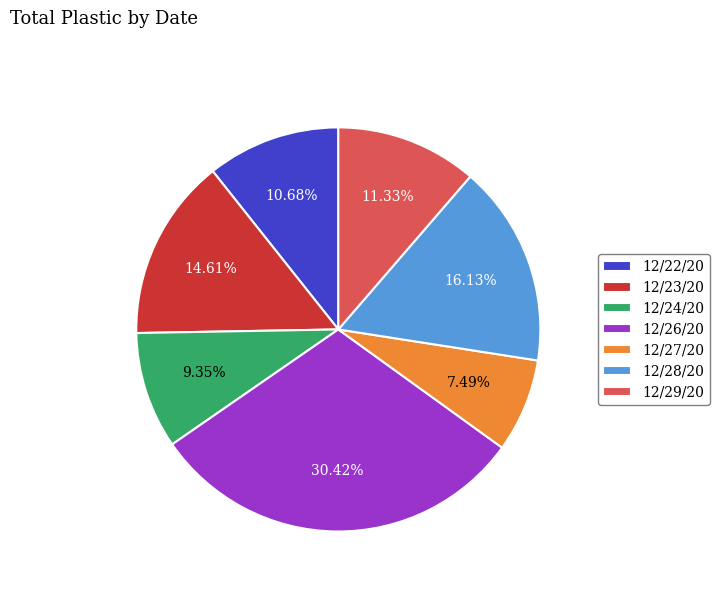

How much of the chart is everything except 12/23/20?

85.4%